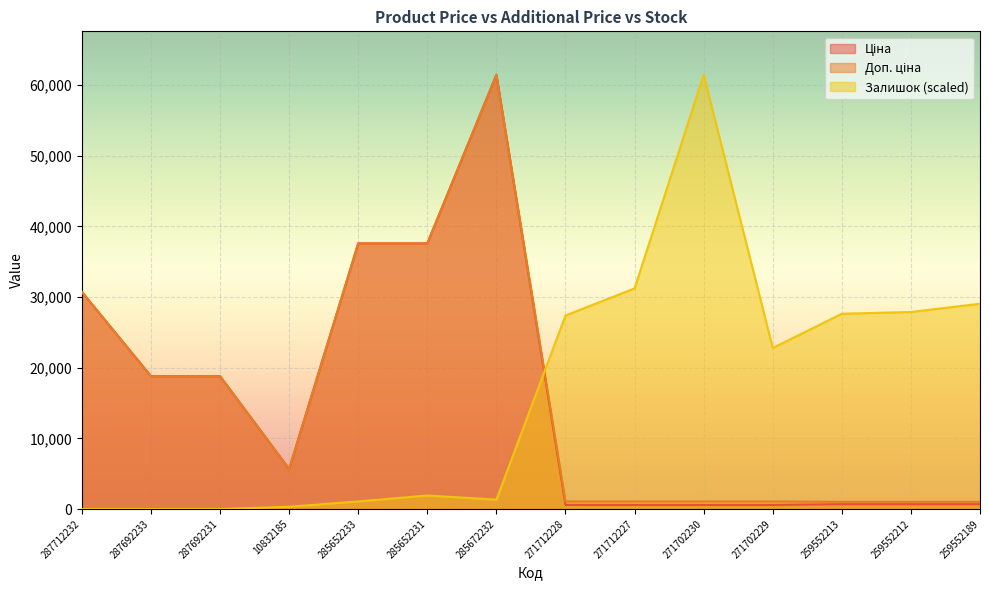

What are all the series names shown in the legend?

Ціна, Доп. ціна, Залишок